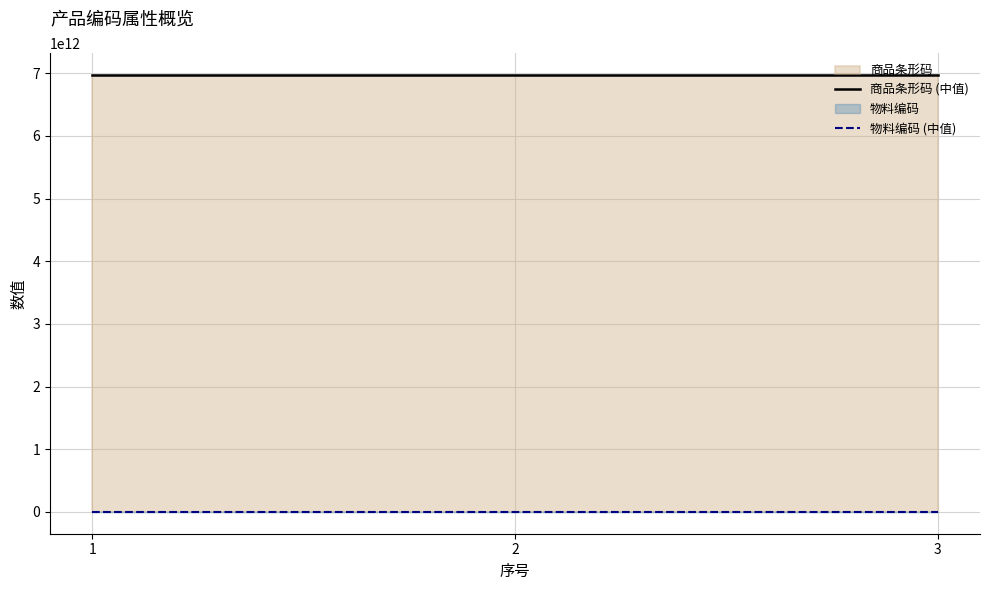

Rank the series by their maximum value, from lowest to highest.

物料编码 (中值), 商品条形码 (中值)